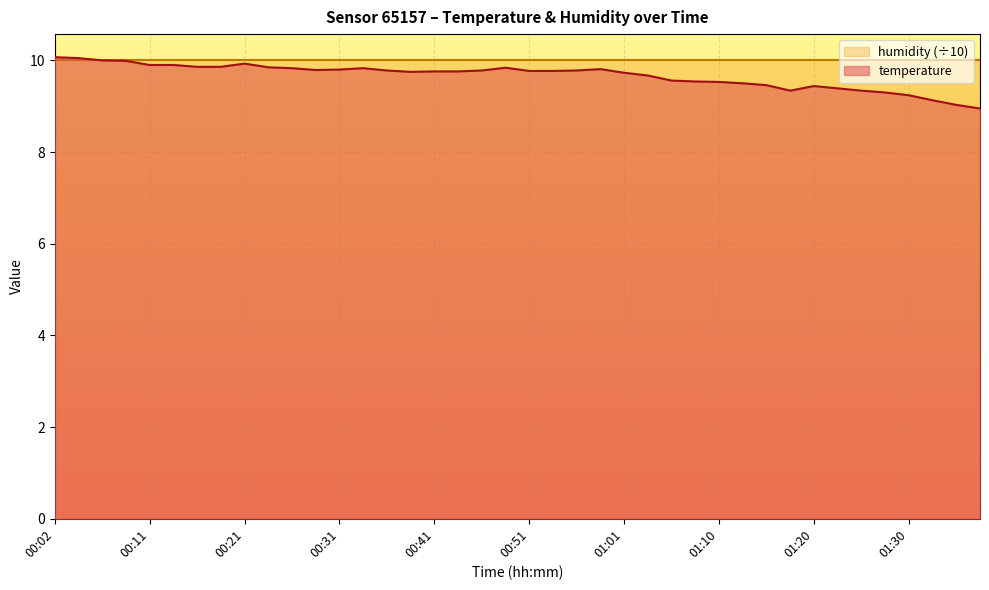

Which label corresponds to the largest value in the chart?

00:02